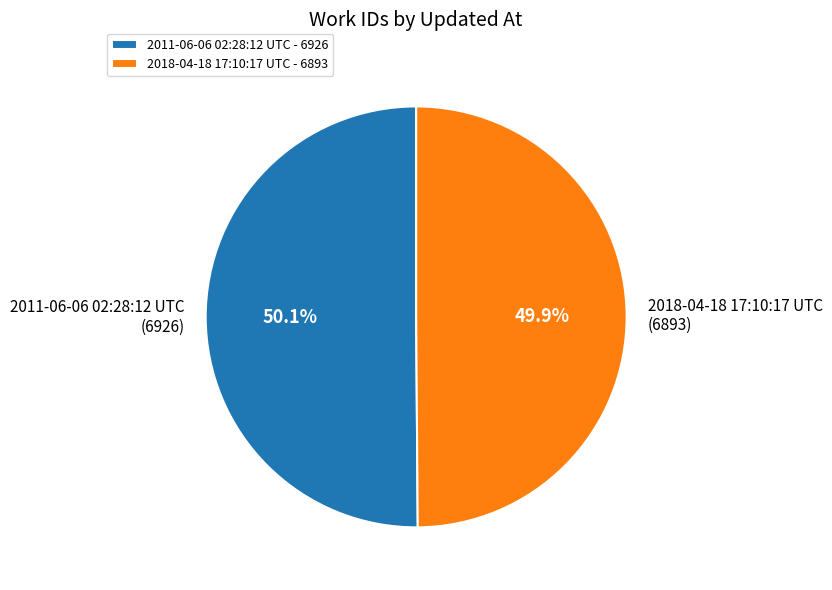

Combined, what portion of the pie is 2018-04-18 17:10:17 UTC and 2011-06-06 02:28:12 UTC?

100.0%